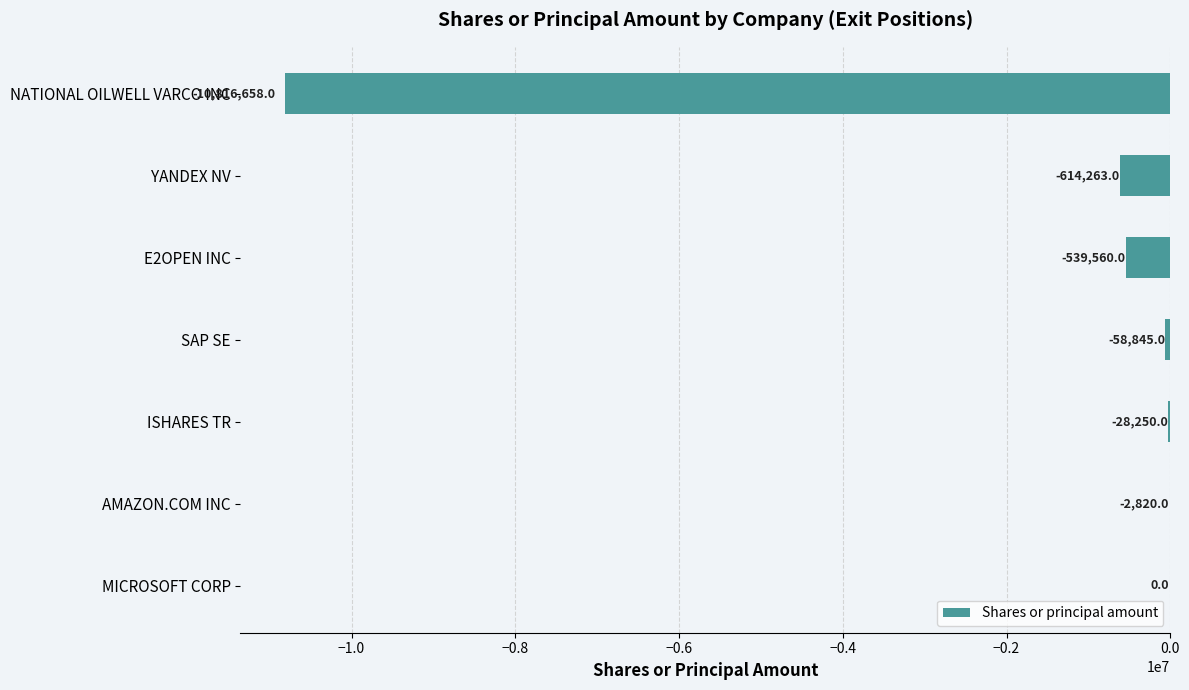

At which category does the chart reach its peak across all series?

MICROSOFT CORP